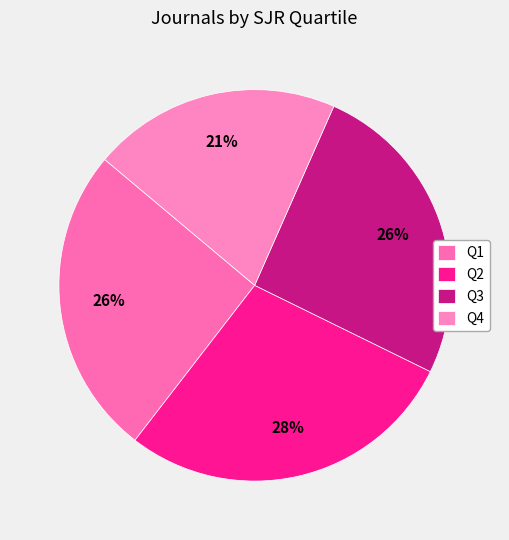

How many segments does this pie chart have?

4